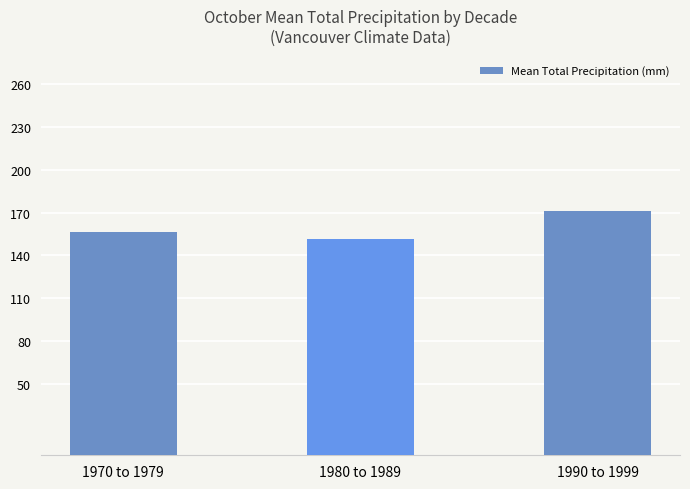

List the labels in order of value, smallest first.

1980 to 1989, 1970 to 1979, 1990 to 1999